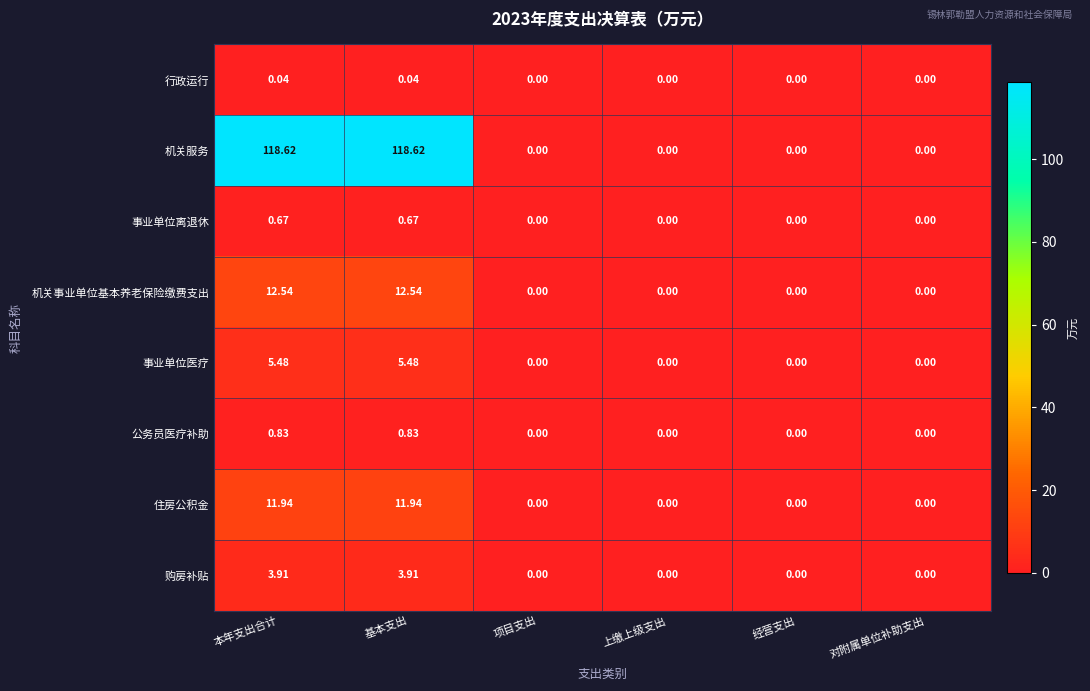

How many categories are shown in the chart?

6